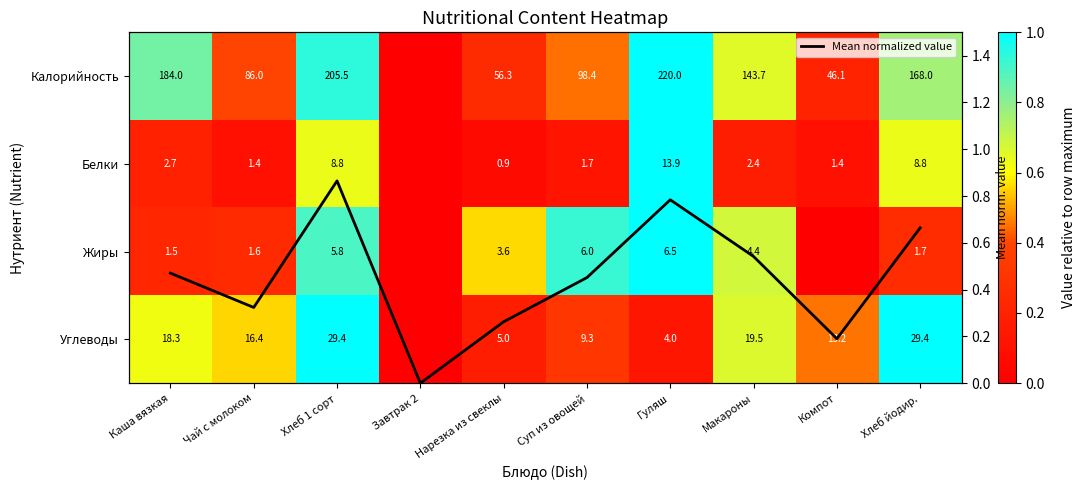

At which label is Углеводы closest to 0?

Завтрак 2